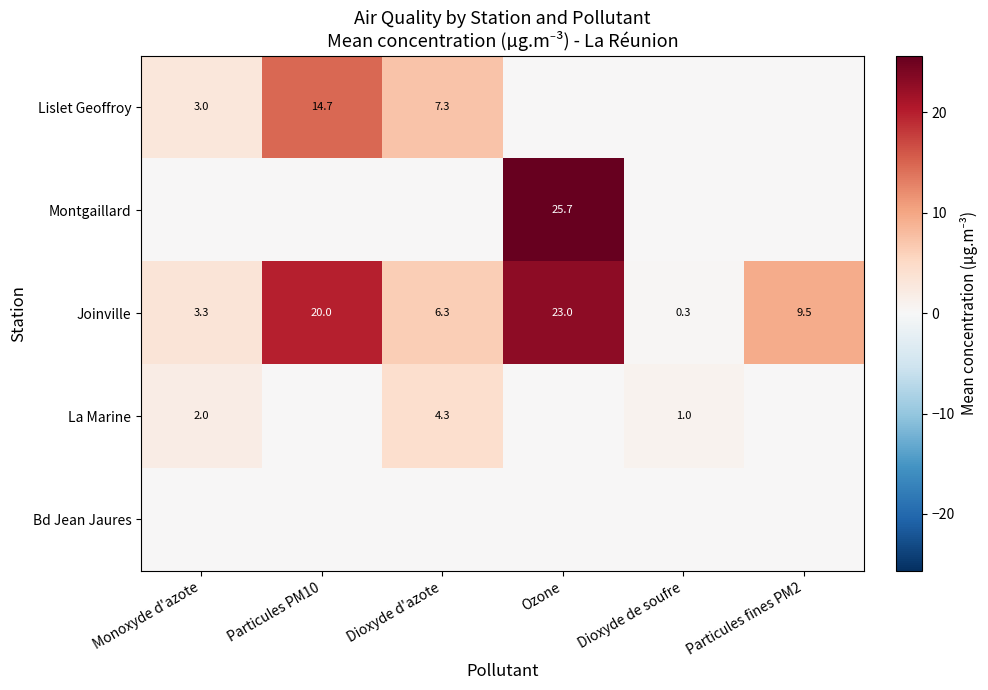

Is it true that Joinville equals 11.0 at Dioxyde d'azote?

False